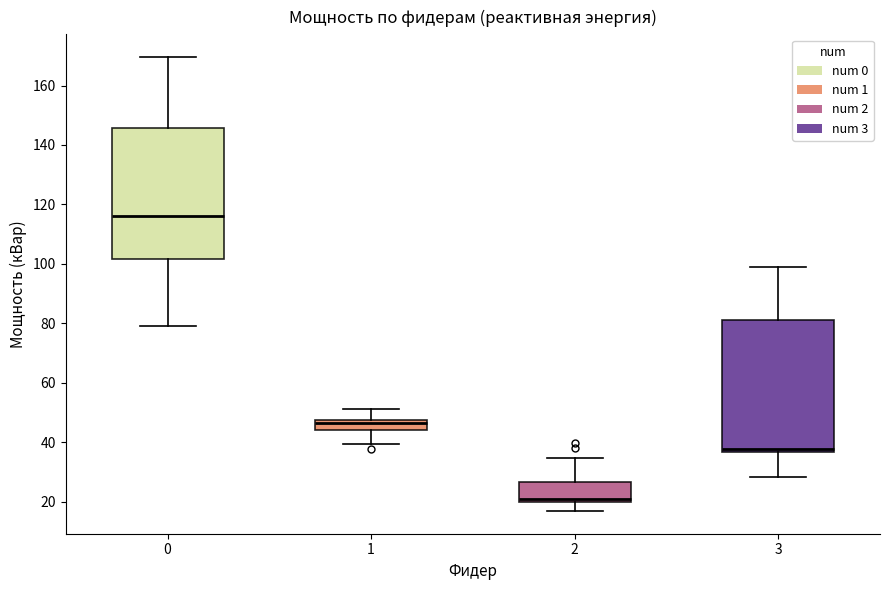

Which box has the lowest median line?

2